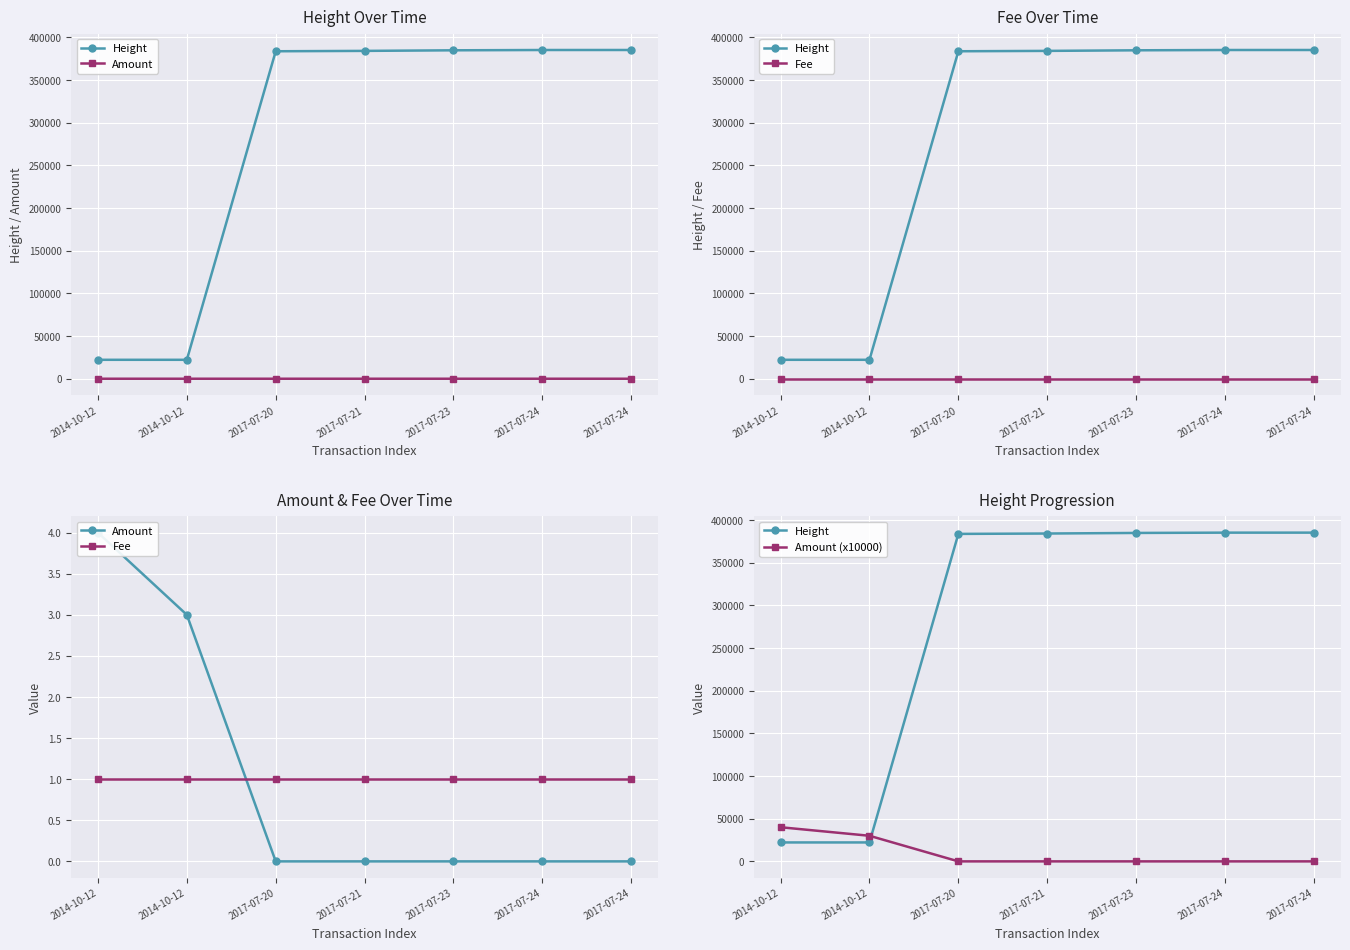

Where is Amount (x10000) nearest to the value 20000?

2014-10-12